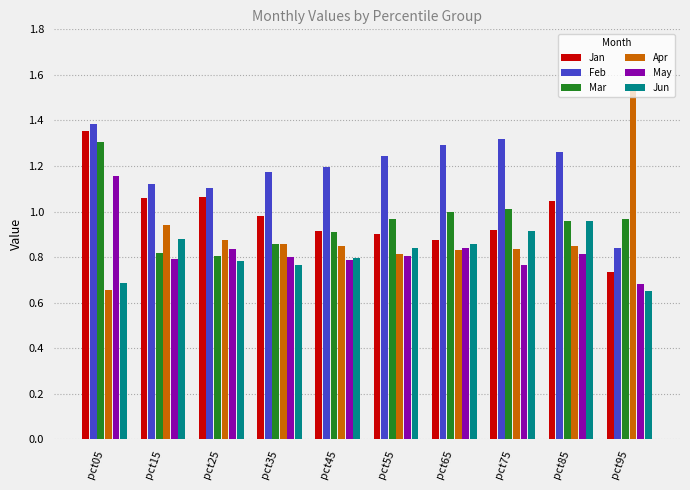

Which series has the widest spread of values?

Apr